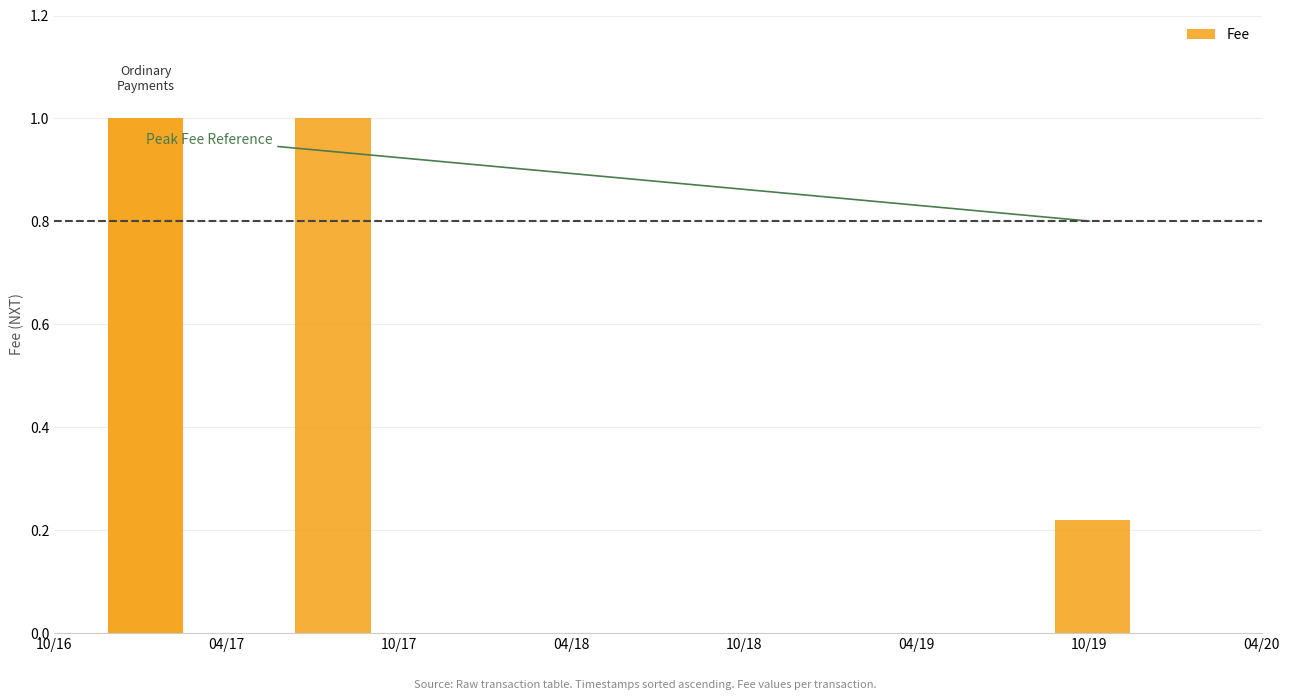

What is the change in value from 04/17 to 10/18?

-0.8